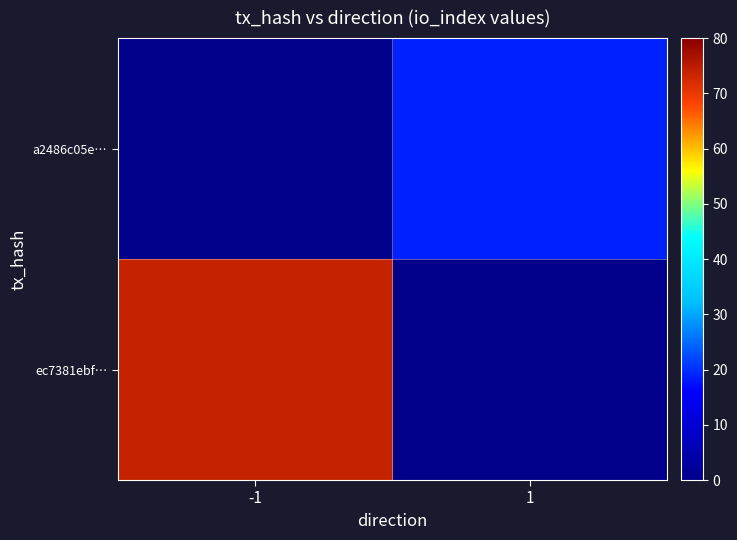

Which label corresponds to the smallest value in the chart?

1